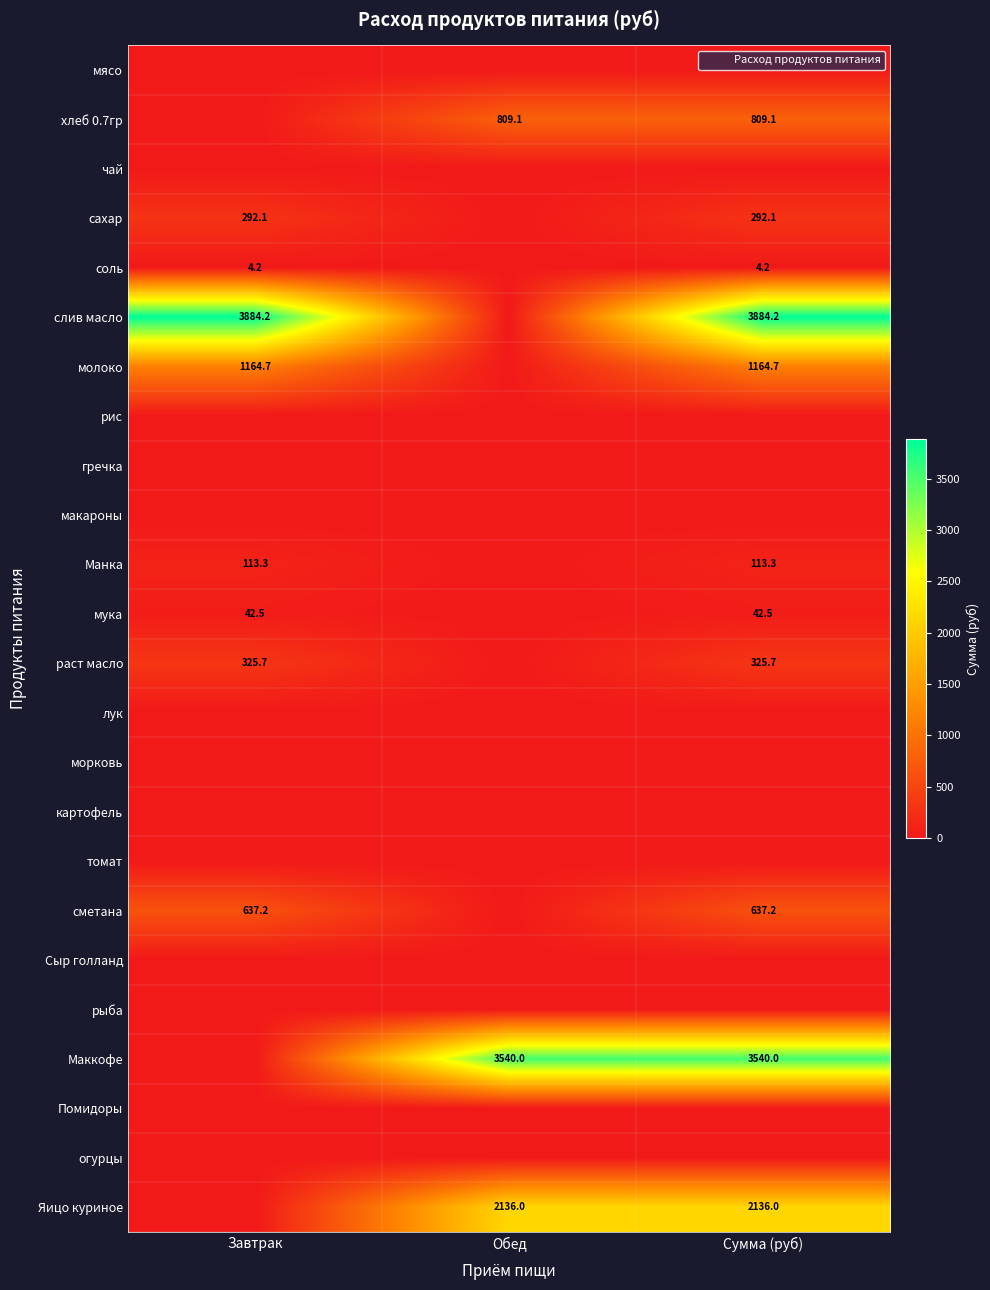

The соль series shows 4.2 at Сумма (руб). True or false?

True